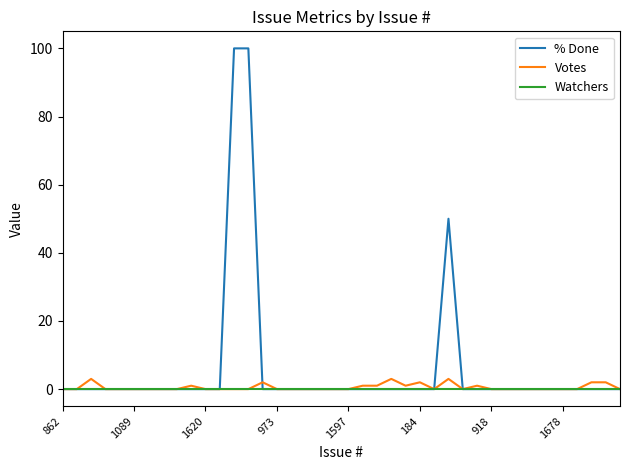

Which series has the largest total across all categories?

% Done